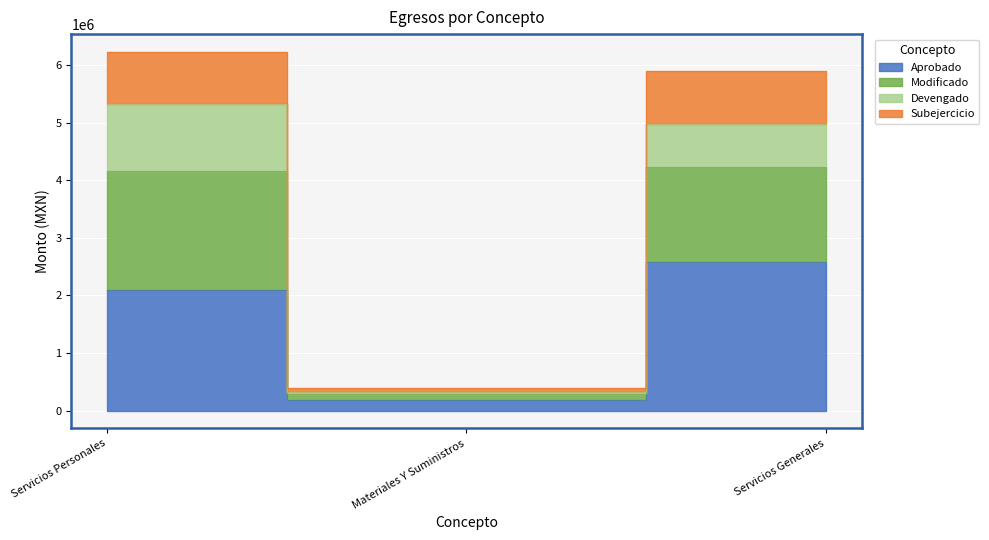

How many data points in Subejercicio are above 4157472?

1